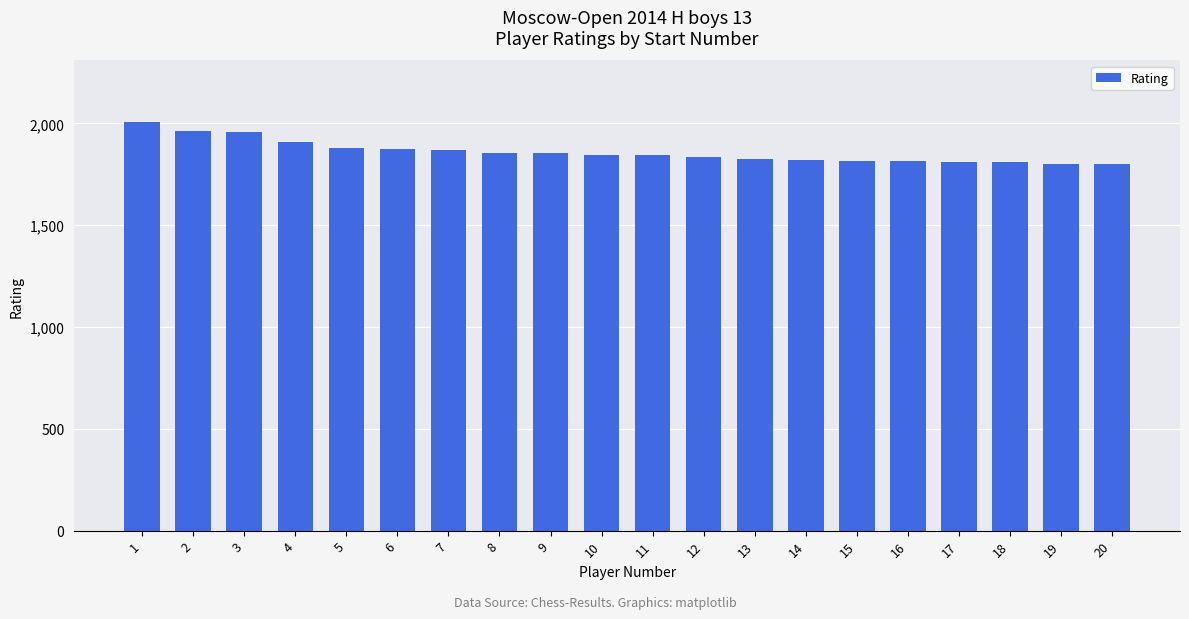

Where is the data nearest to the value 1904?

4